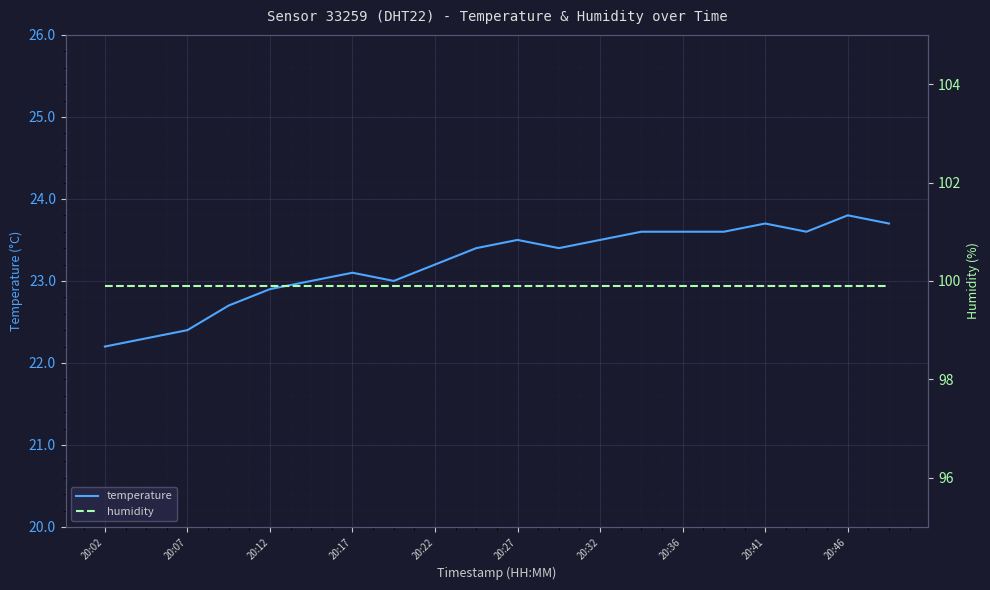

Rank the series by their average value, from highest to lowest.

humidity, temperature